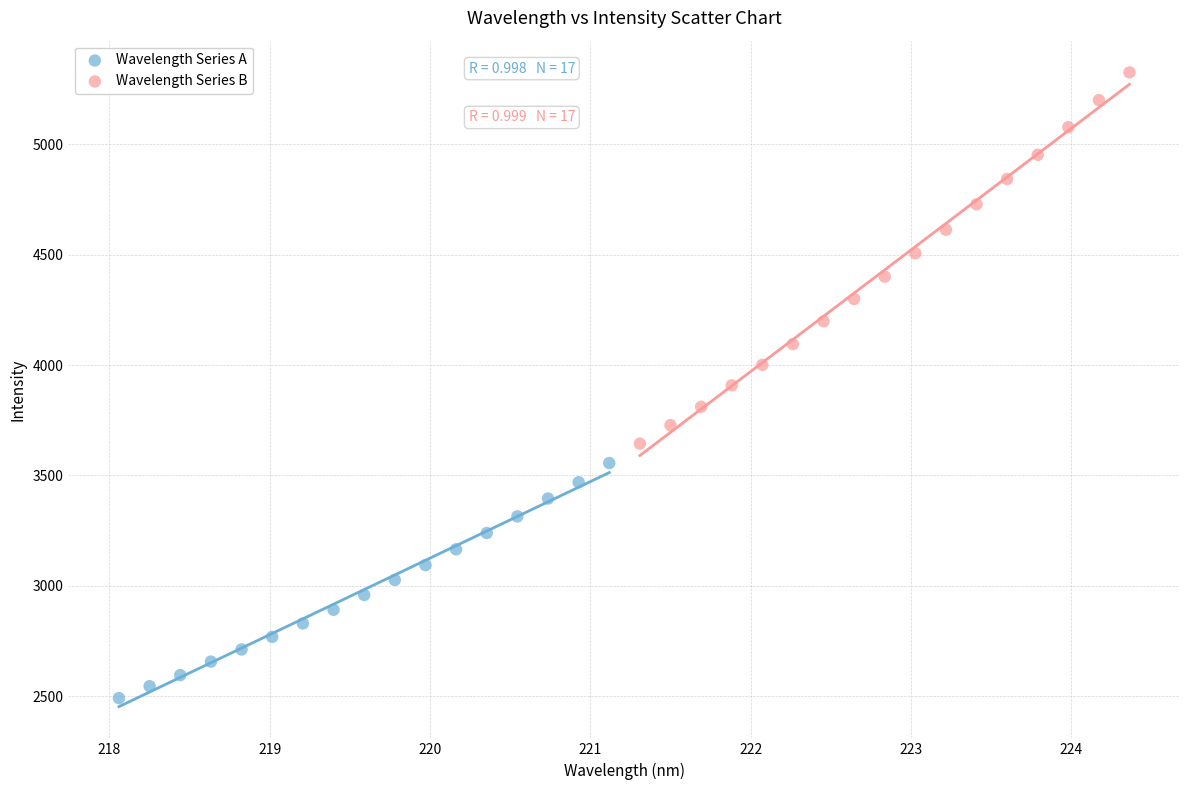

Which series has the widest spread of Y values?

Wavelength Series B